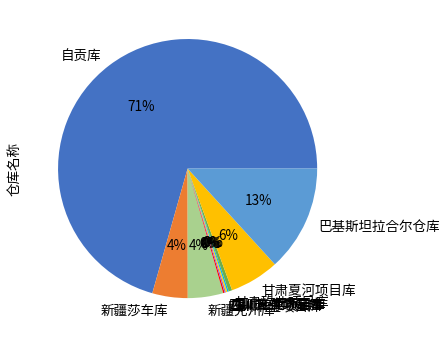

Which slice is the largest?

自贡库